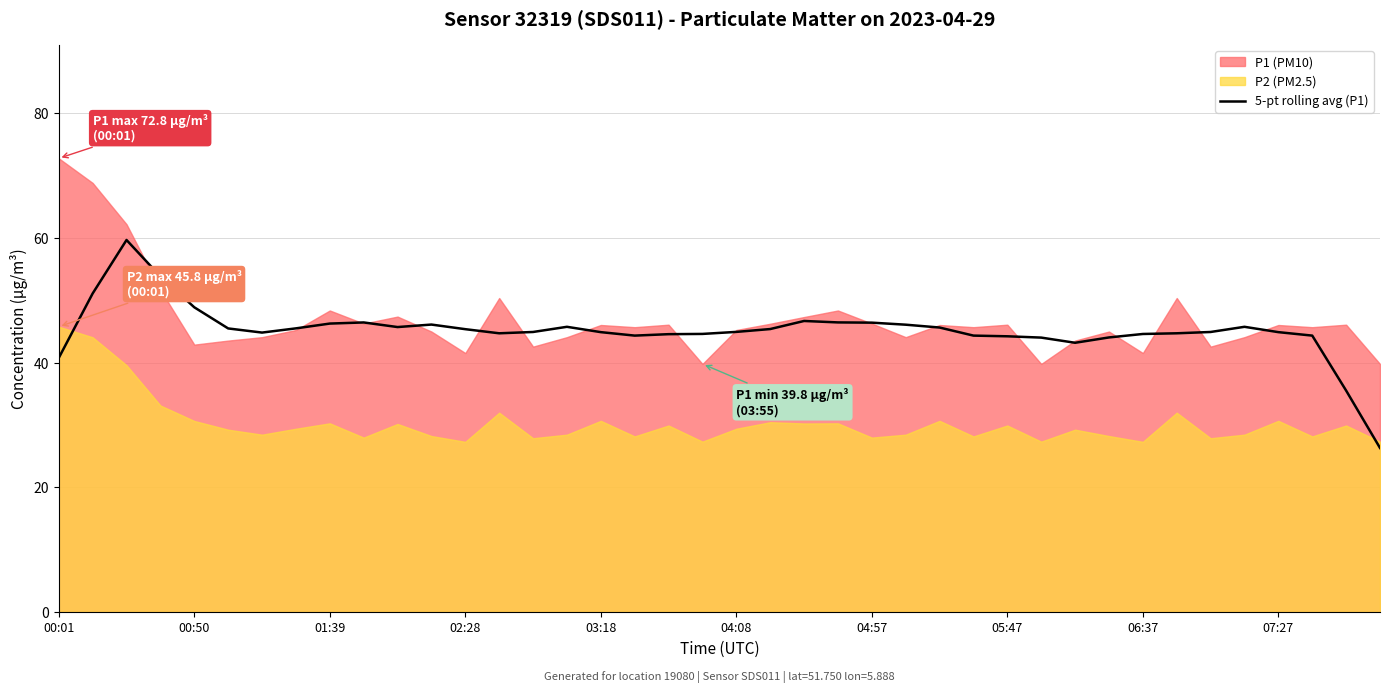

The value of 5-pt rolling avg (P1) at 00:01 is 10.7. True or false?

False